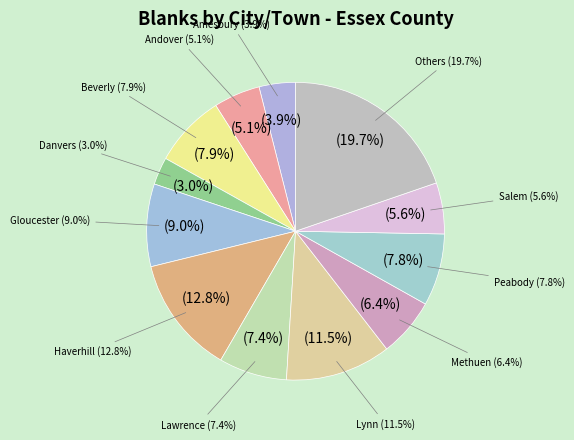

Is Danvers the majority of the pie?

No